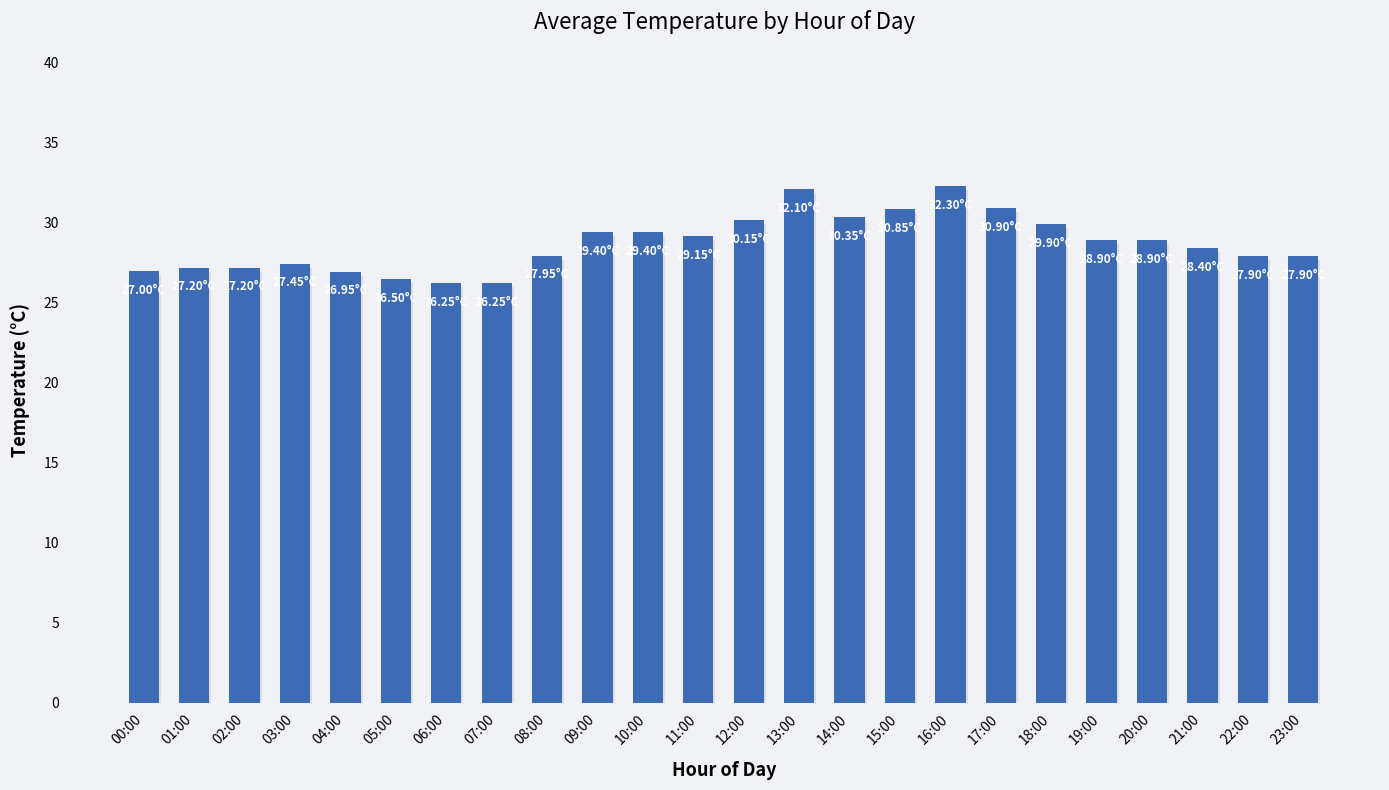

Which has a higher value, 20:00 or 14:00?

14:00